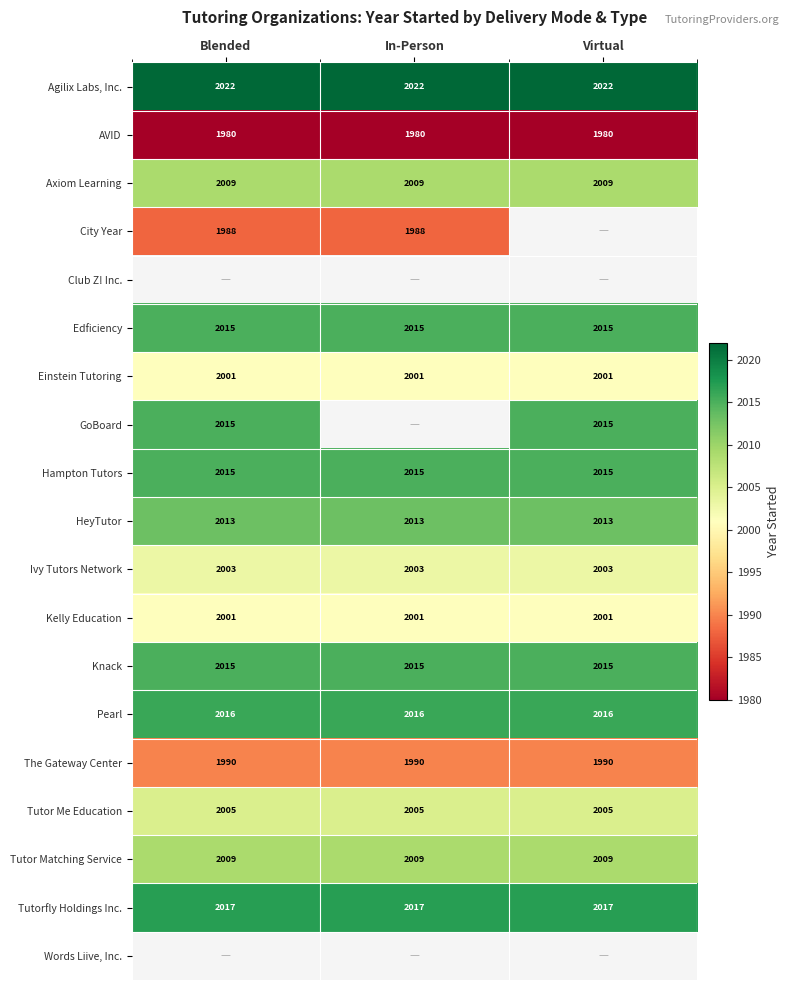

What is the difference between the highest and lowest values at Blended?

42.0